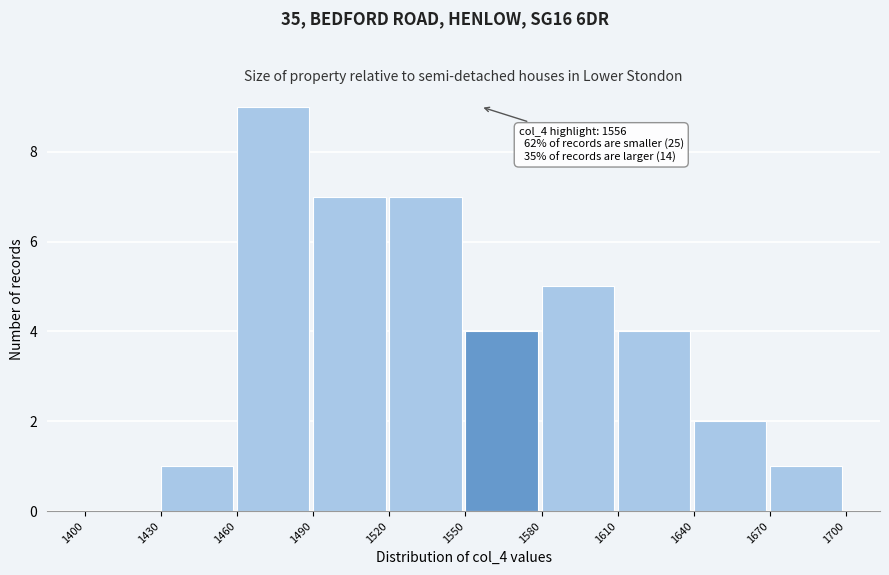

Which range on the x-axis has the tallest bar?

1460 to 1490